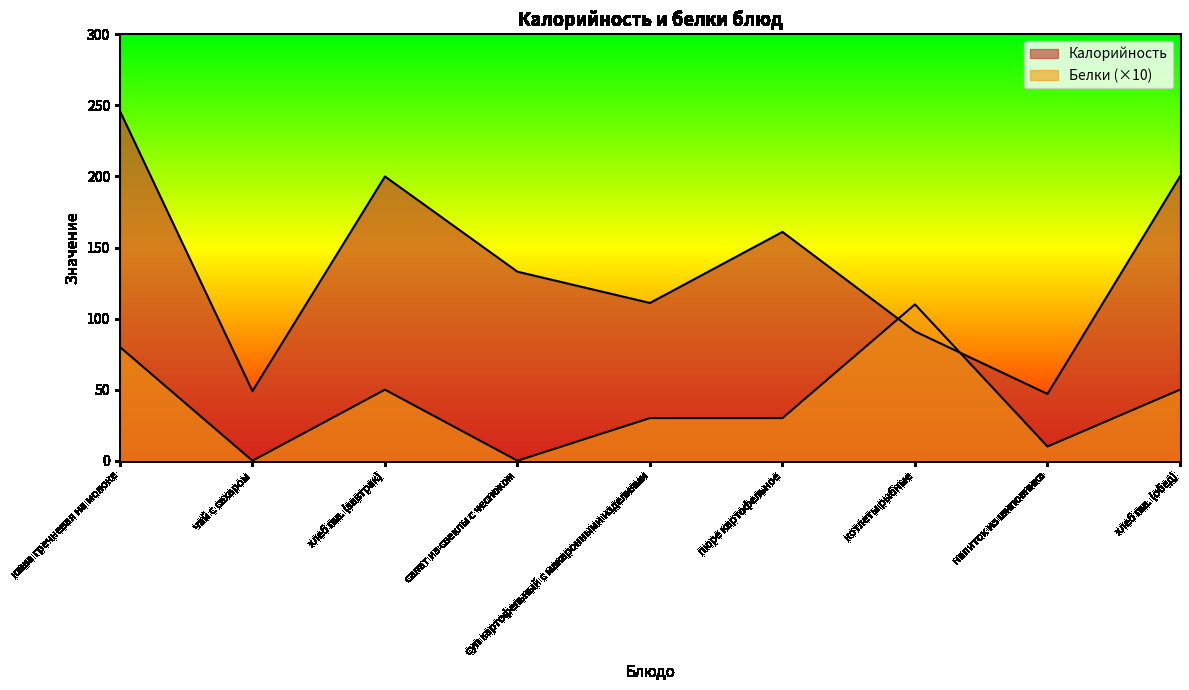

Where is Белки nearest to the value 55?

хлеб пш. (завтрак)